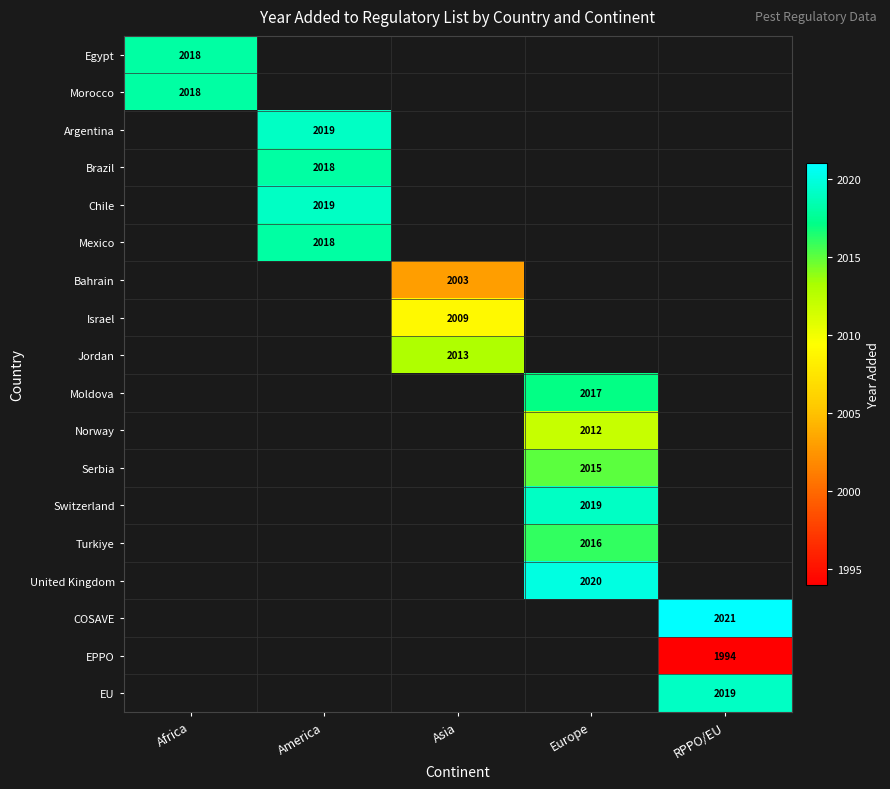

The Moldova series shows 964 at Europe. True or false?

False